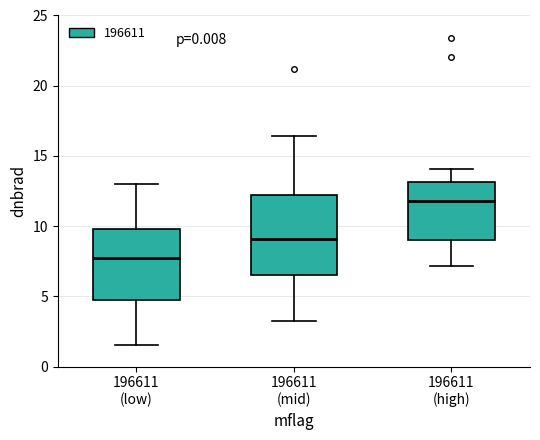

Where does the upper whisker of the box for 196611 (low) end on the y-axis? The values are not printed on the chart, so give them approximately, as read against the axis.

13.0